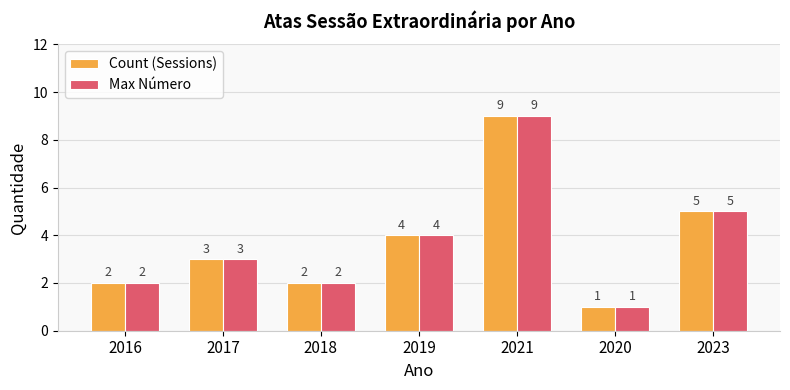

What is the maximum value shown in the chart?

9